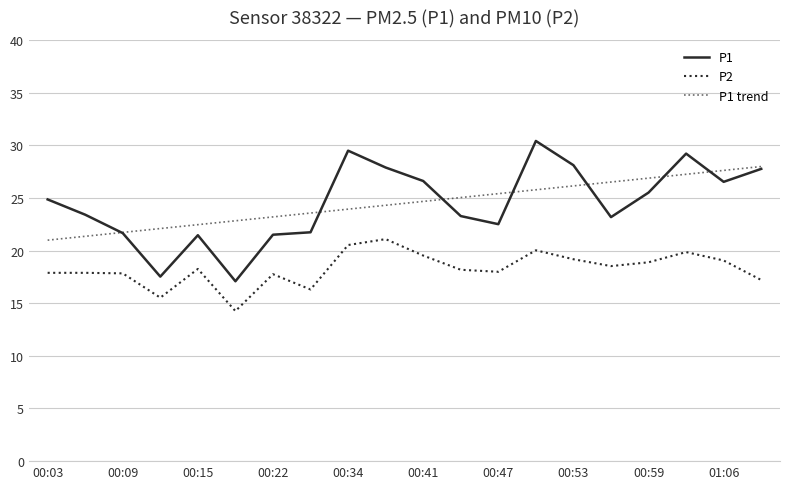

How many lines are shown in the chart?

3